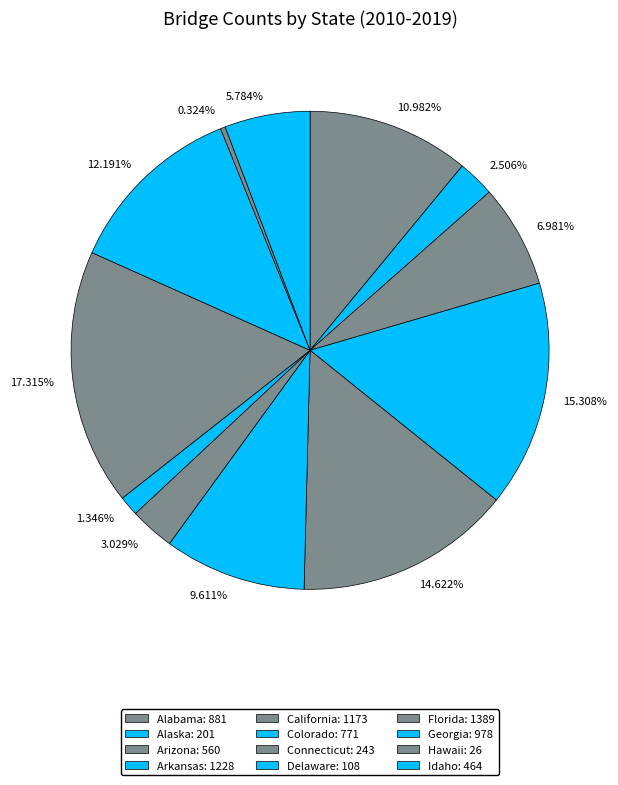

To the nearest percent, what is the average slice percentage?

8%